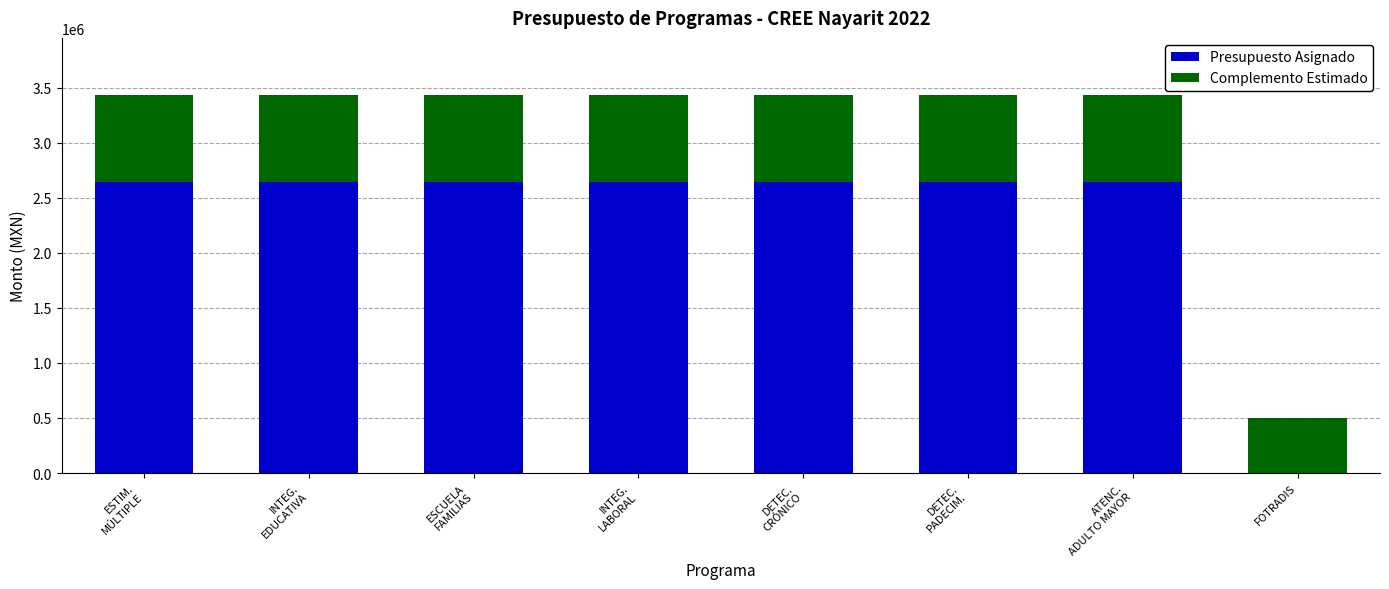

Does the chart contain stacked bars?

Yes